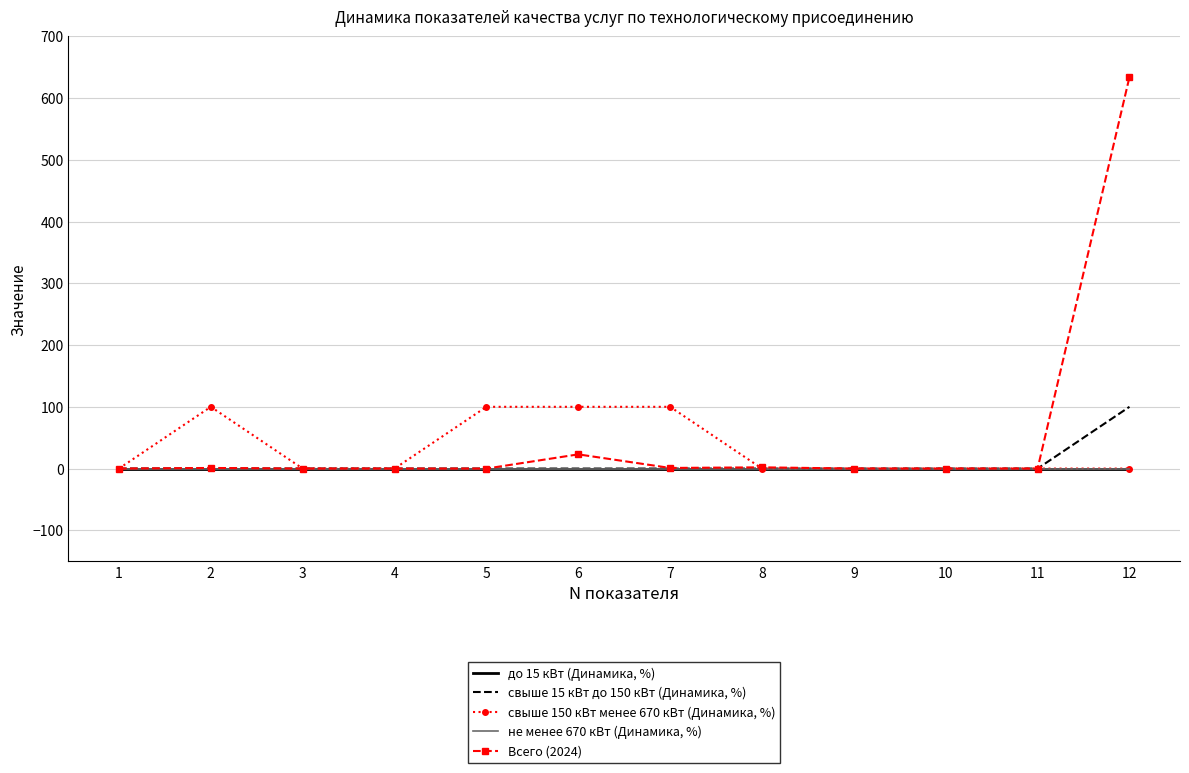

How many distinct data groups are displayed?

5